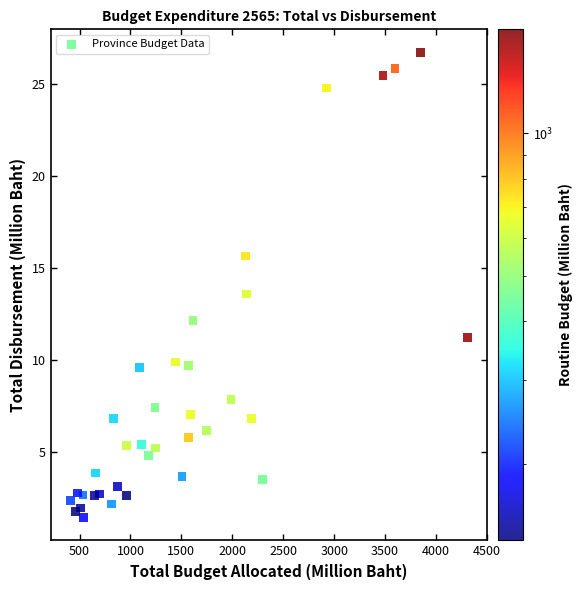

What Y value in the scatter plot is closest to 14?

13.6